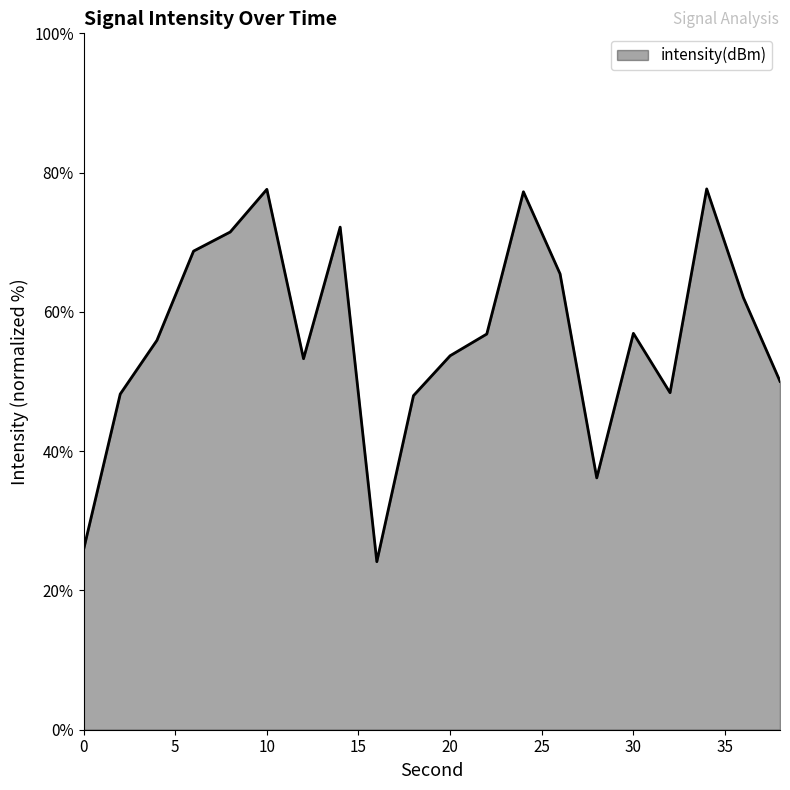

What is the difference between the maximum and minimum values?

53.5